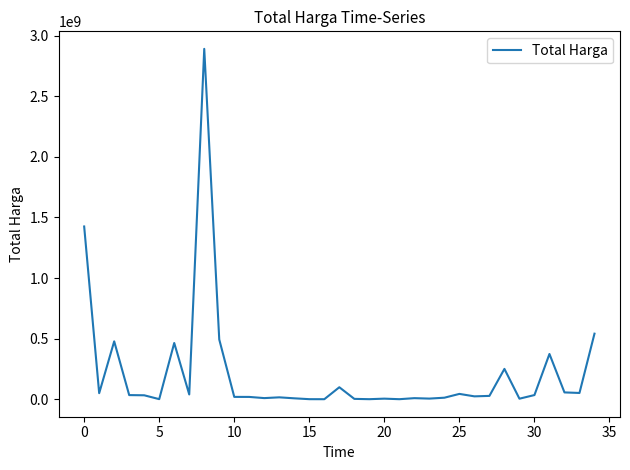

What is the greatest value displayed?

2892122000